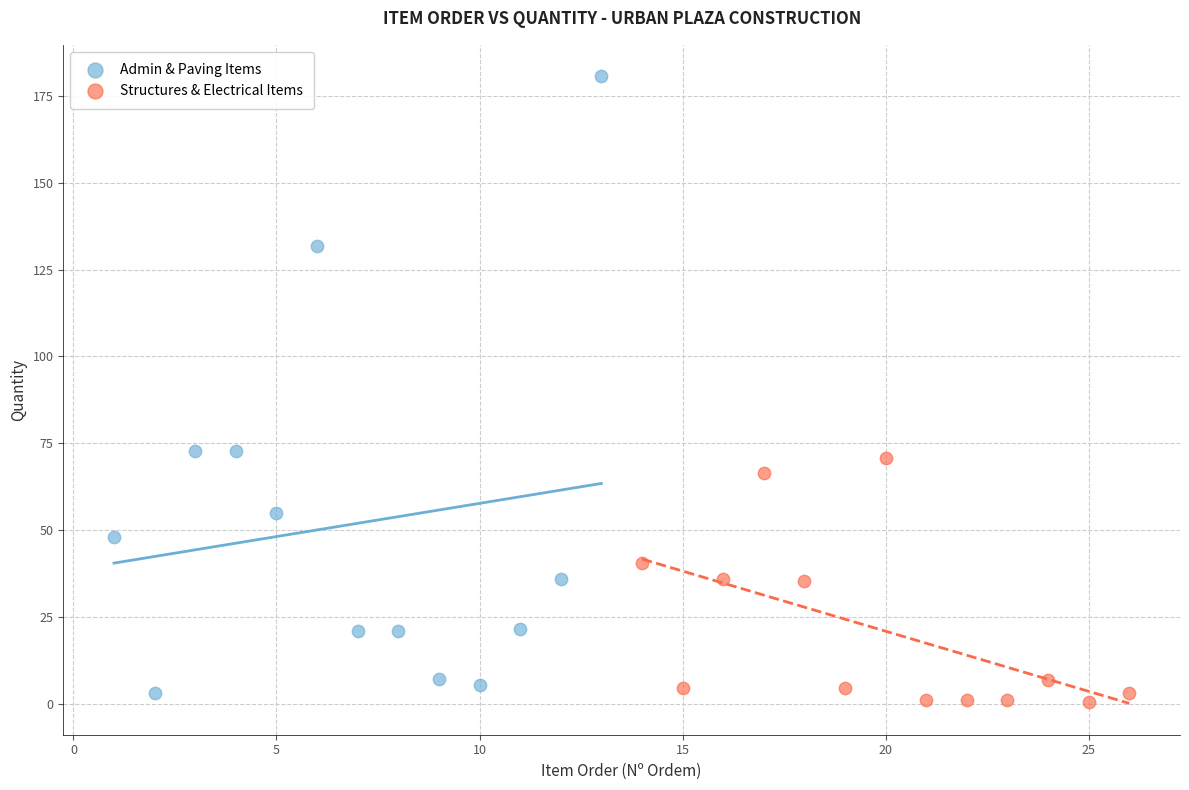

Which series has the largest Y range (max minus min)?

Admin & Paving Items